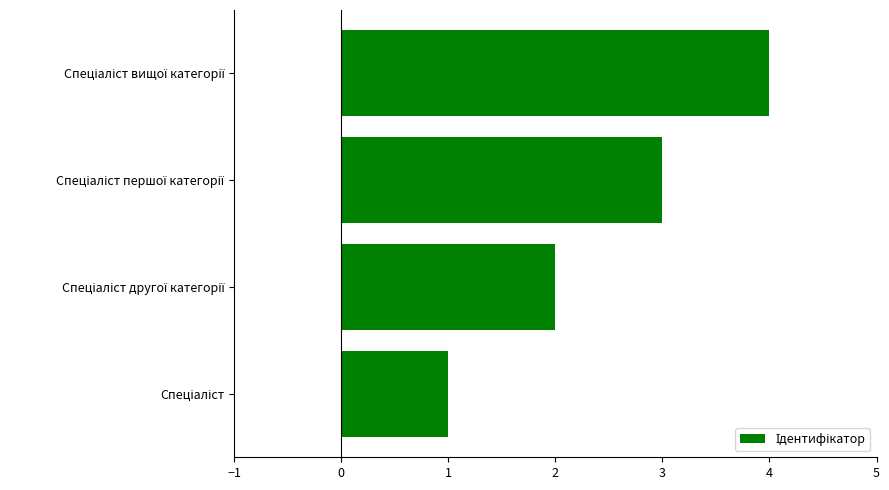

What is the greatest value displayed?

4